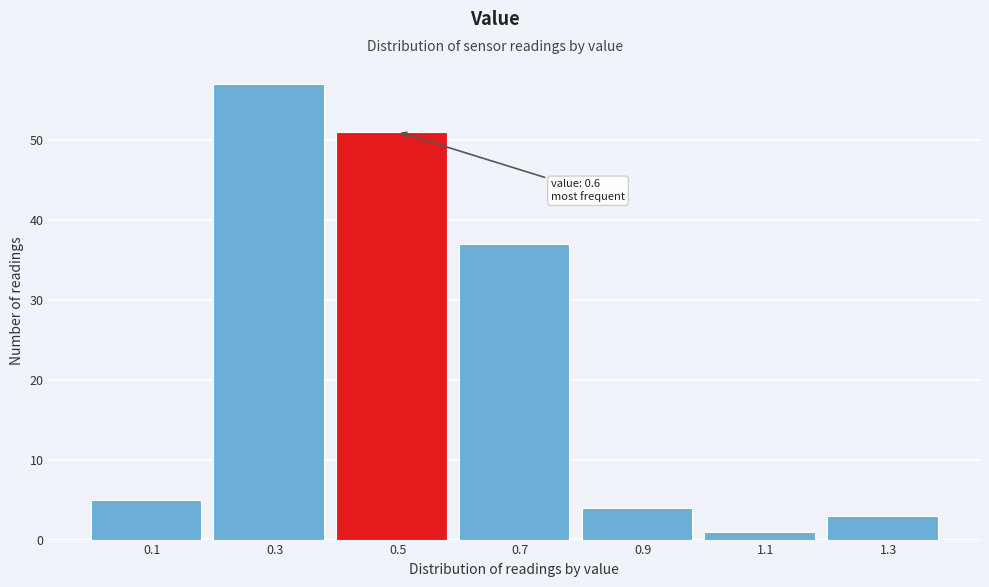

Reading left to right, what are all the values shown in this chart?

0.1=5	0.3=57	0.5=51	0.7=37	0.9=4	1.1=1	1.3=3